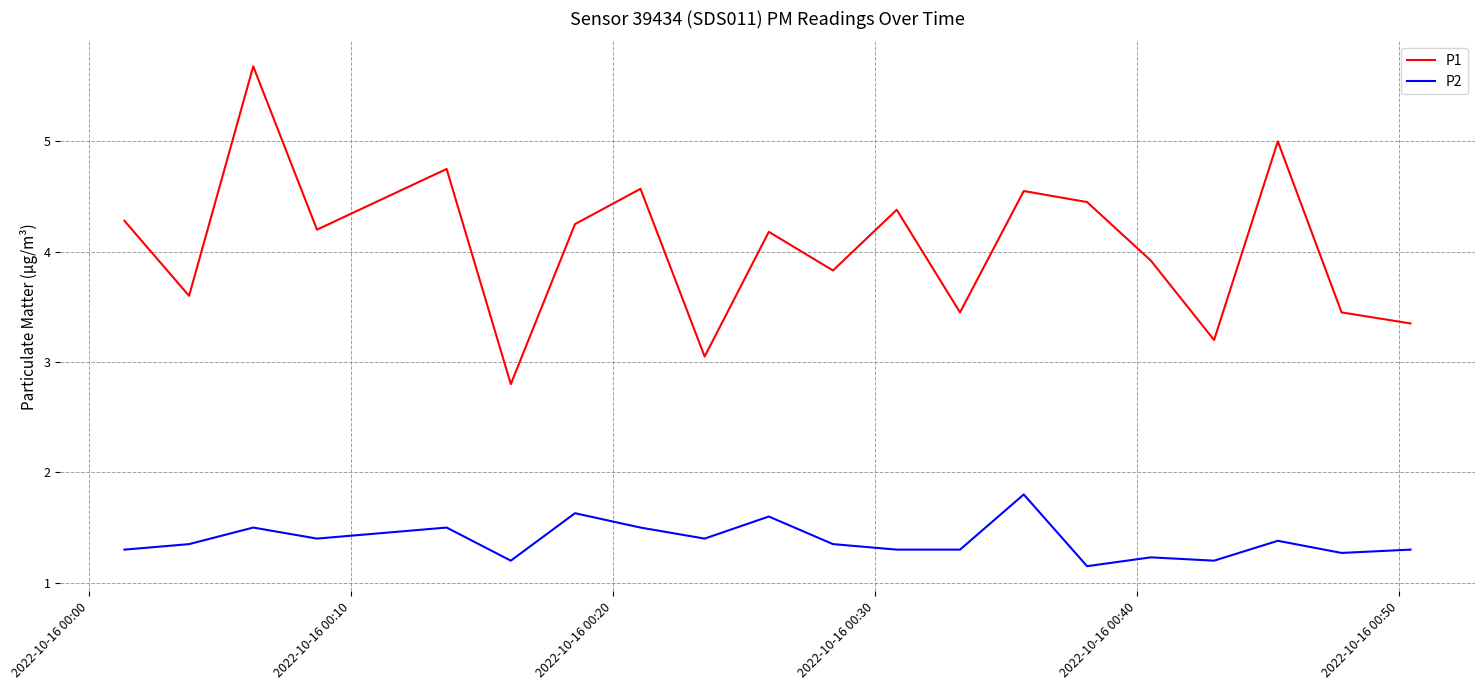

Which series has the widest spread of values?

P1